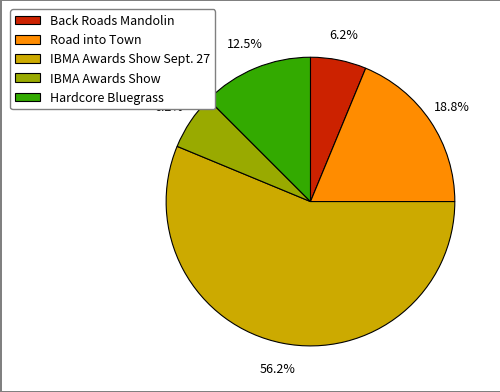

What percentage is the IBMA Awards Show slice, to the nearest percent?

6%